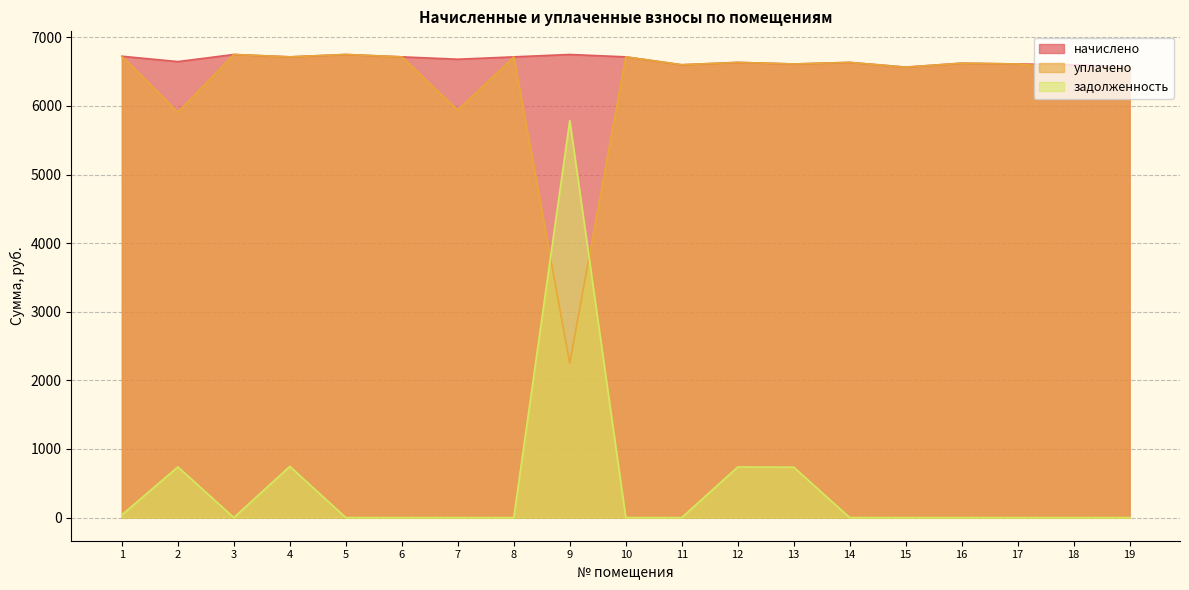

Which series has the largest range (max minus min)?

задолженность